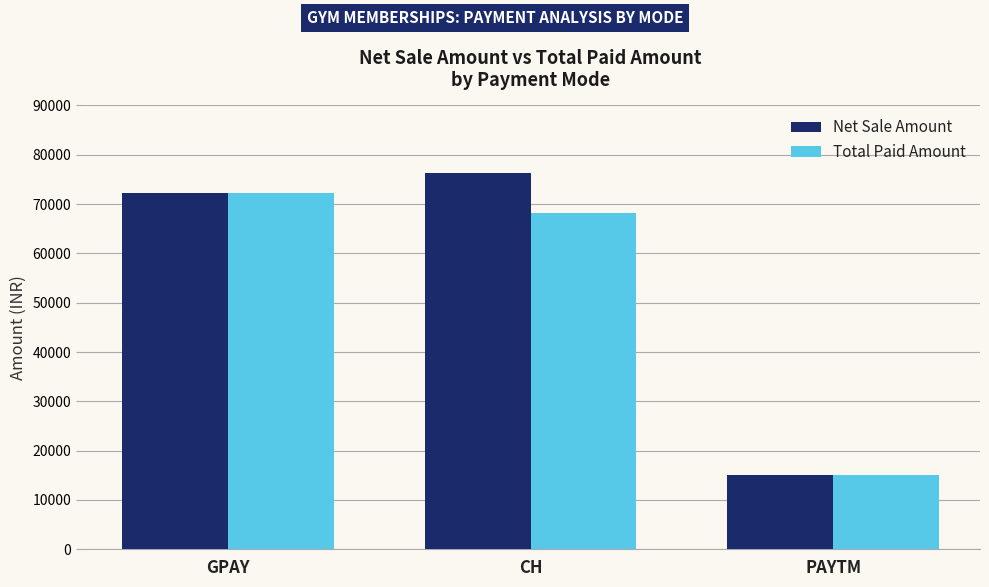

Rank the series by their average value, from lowest to highest.

Total Paid Amount, Net Sale Amount